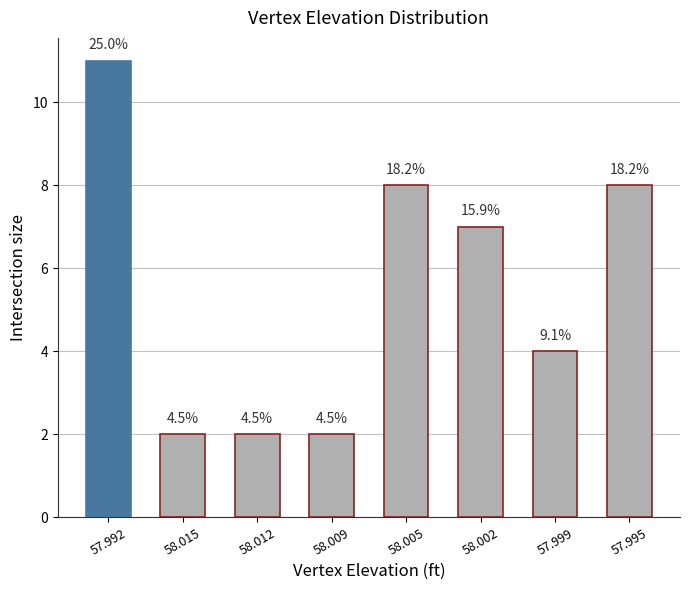

Does the chart contain any negative values?

No